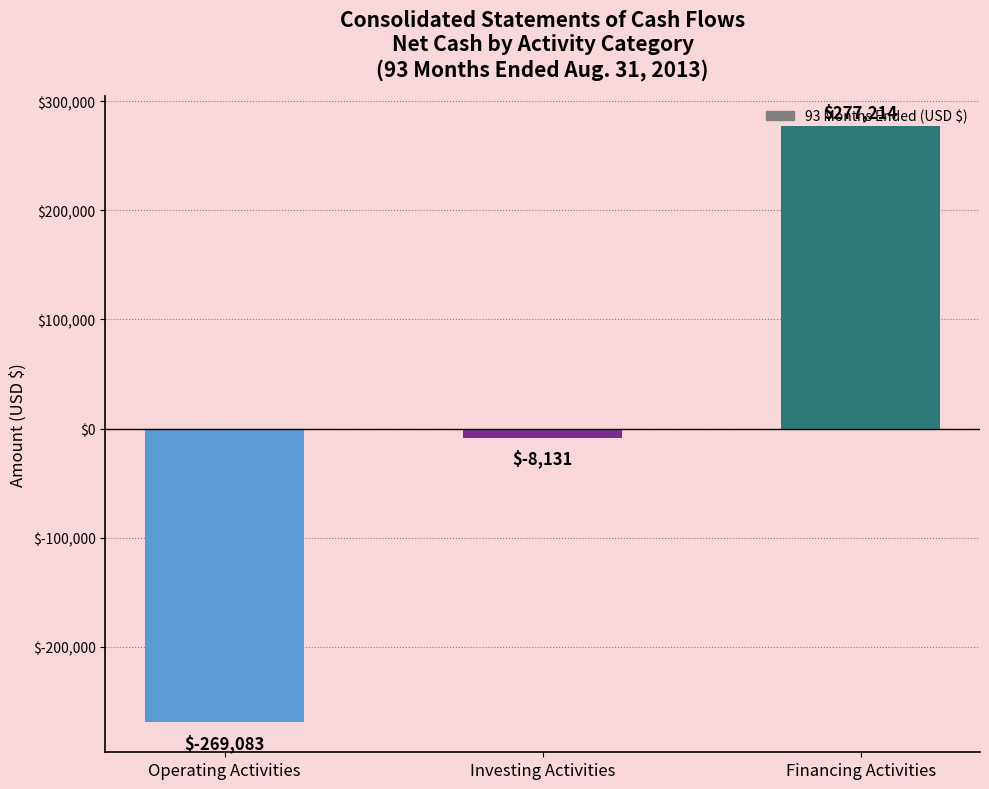

Rank the categories by value from highest to lowest.

Financing Activities, Investing Activities, Operating Activities